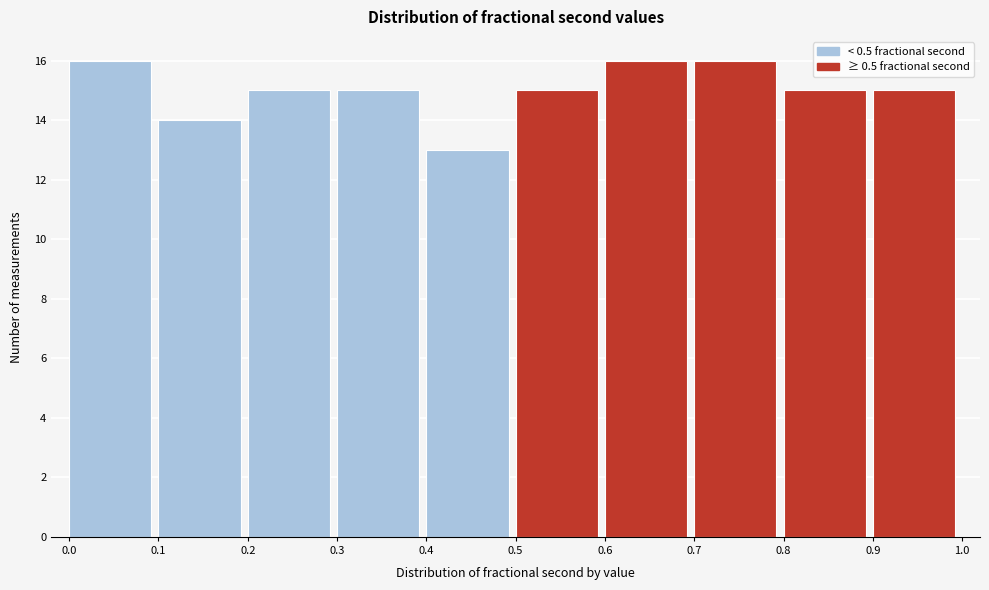

Reading left to right, transcribe this chart: for each bar, give the range it covers on the x-axis and its height. The values are not printed on the chart, so give them approximately, as read against the axis.

0.0 to 0.1: 16
0.1 to 0.2: 14
0.2 to 0.3: 15
0.3 to 0.4: 15
0.4 to 0.5: 13
0.5 to 0.6: 15
0.6 to 0.7: 16
0.7 to 0.8: 16
0.8 to 0.9: 15
0.9 to 1.0: 15